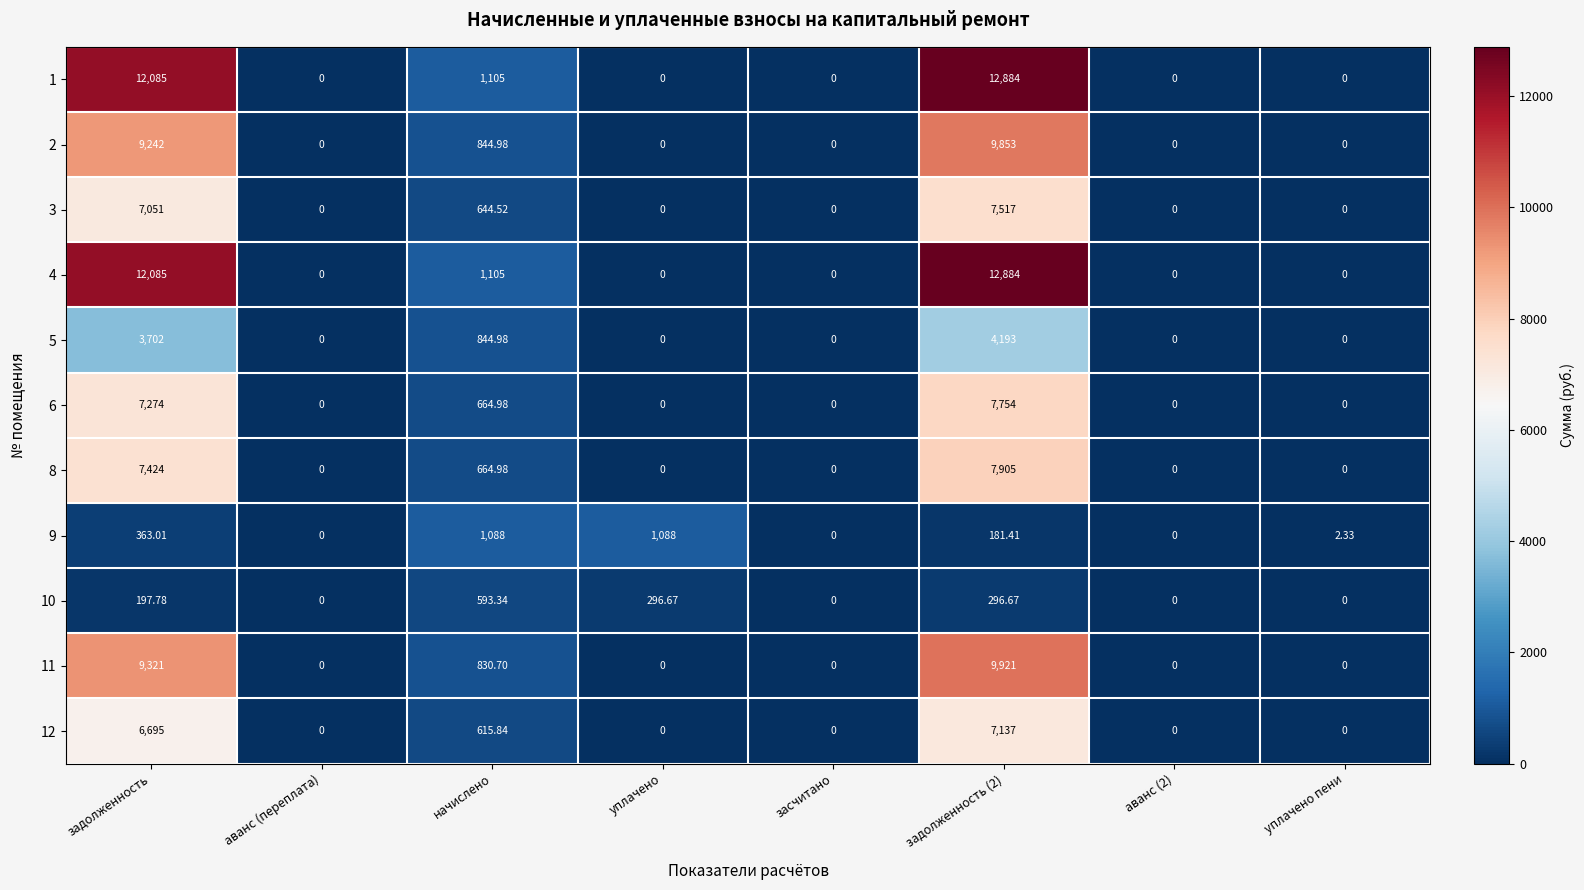

At which label is 4 closest to 6442?

начислено